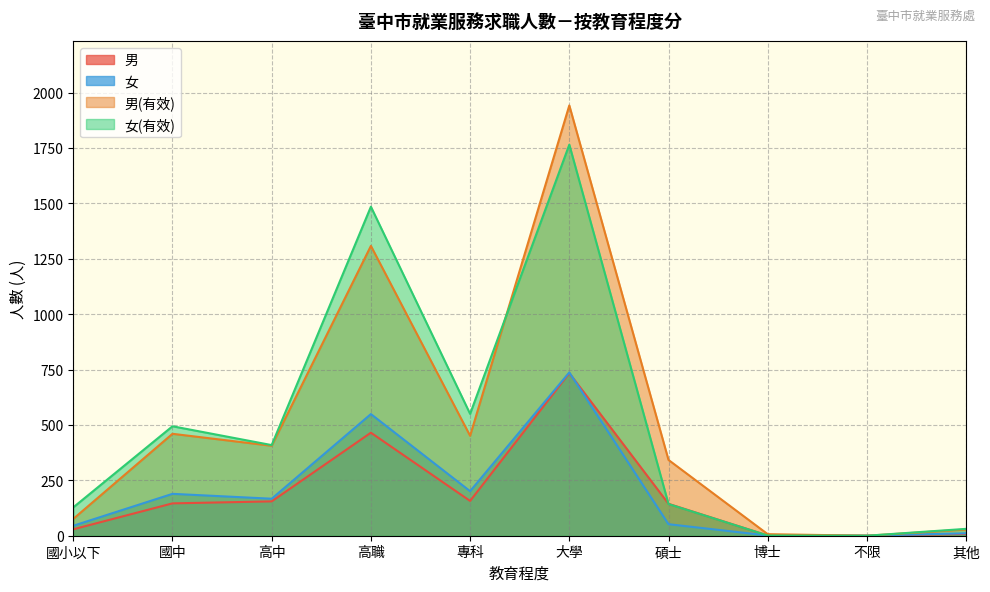

In 男(有效), how many points are higher than both neighbors (excluding endpoints)?

3